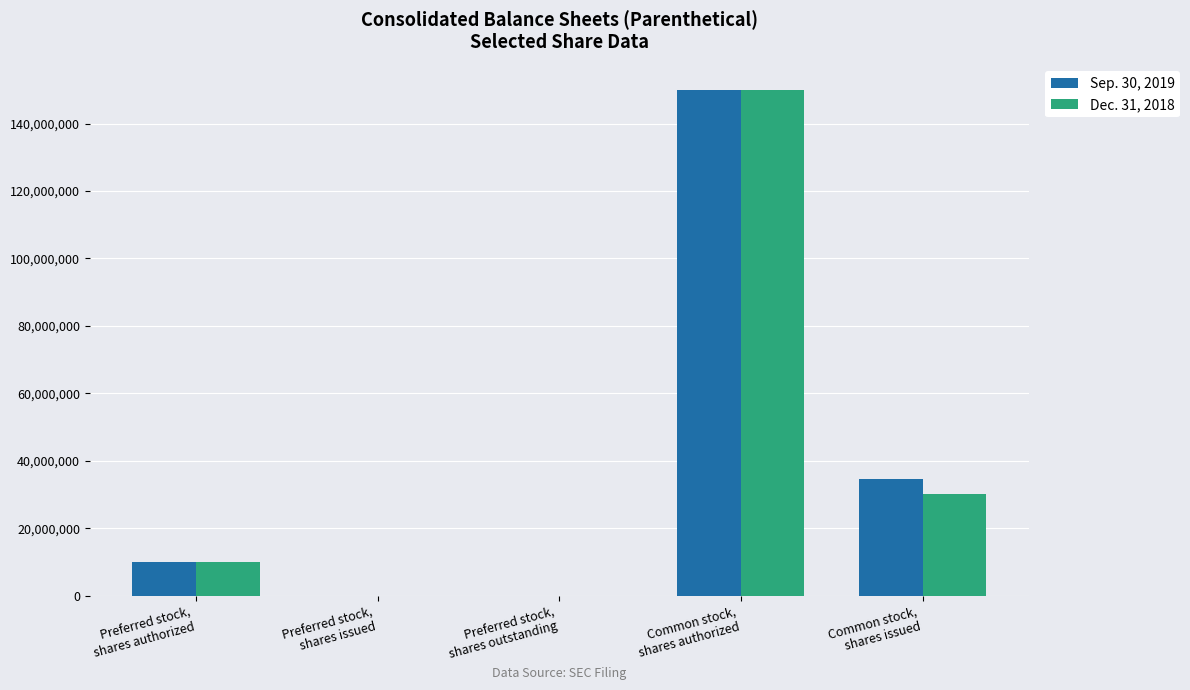

Reading left to right, list all the values displayed in this chart.

Sep. 30, 2019: Preferred stock,
shares authorized=10000000	Preferred stock,
shares issued=0	Preferred stock,
shares outstanding=0	Common stock,
shares authorized=150000000	Common stock,
shares issued=34496846
Dec. 31, 2018: Preferred stock,
shares authorized=10000000	Preferred stock,
shares issued=0	Preferred stock,
shares outstanding=0	Common stock,
shares authorized=150000000	Common stock,
shares issued=30087213